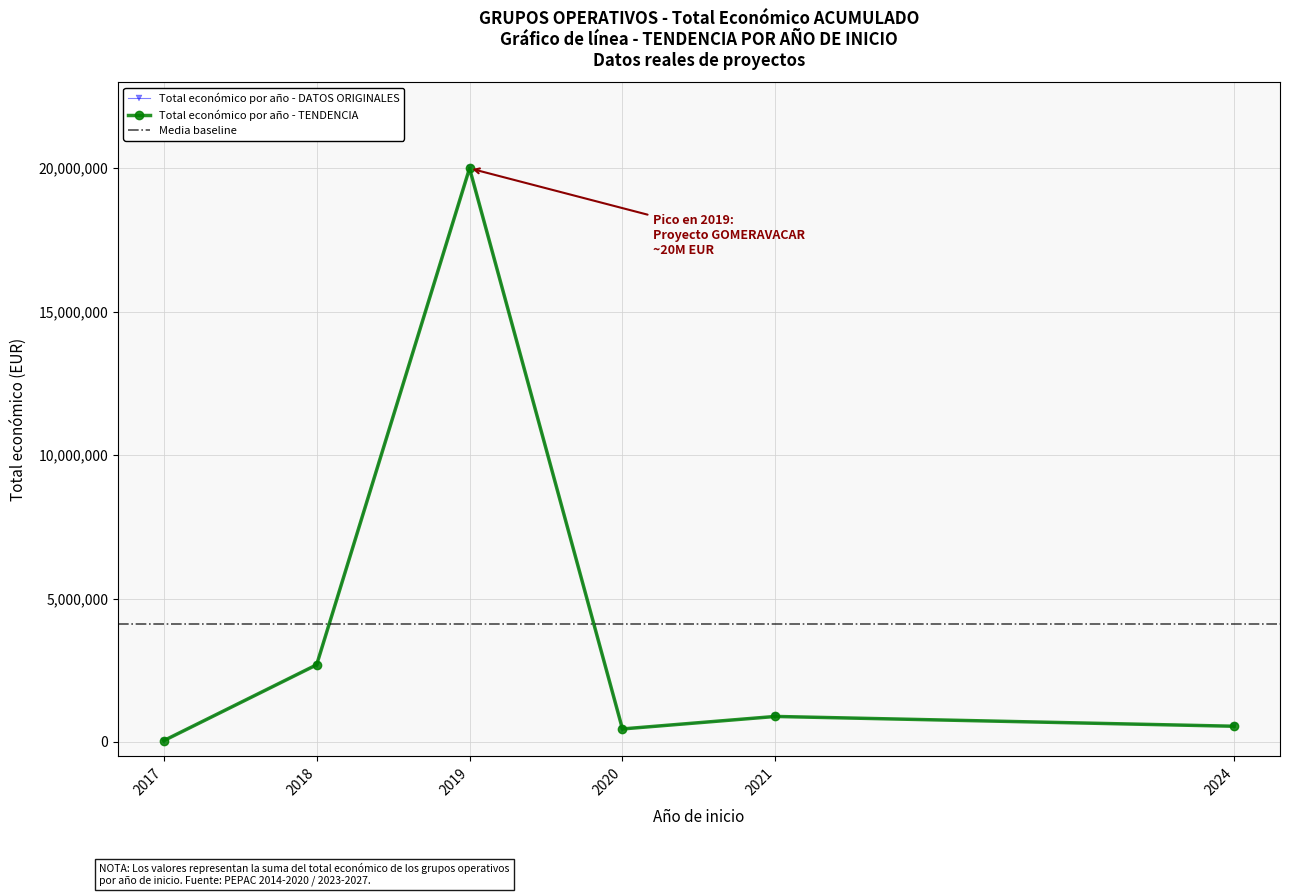

The chart shows a value of 19966 at 2017. True or false?

False